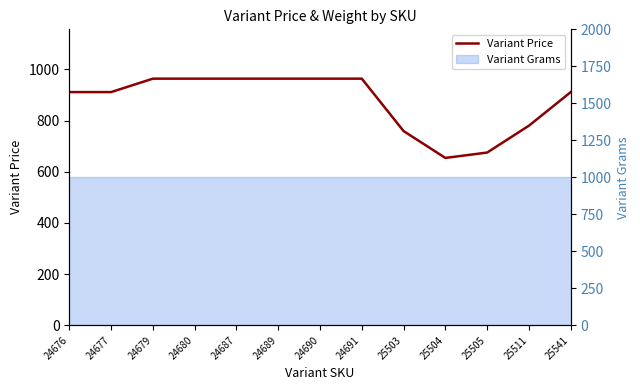

Reading left to right, extract all data points from this chart.

911.2	911.2	963.8	963.8	963.8	963.8	963.8	963.8	759.0	654.0	675.0	780.0	911.2